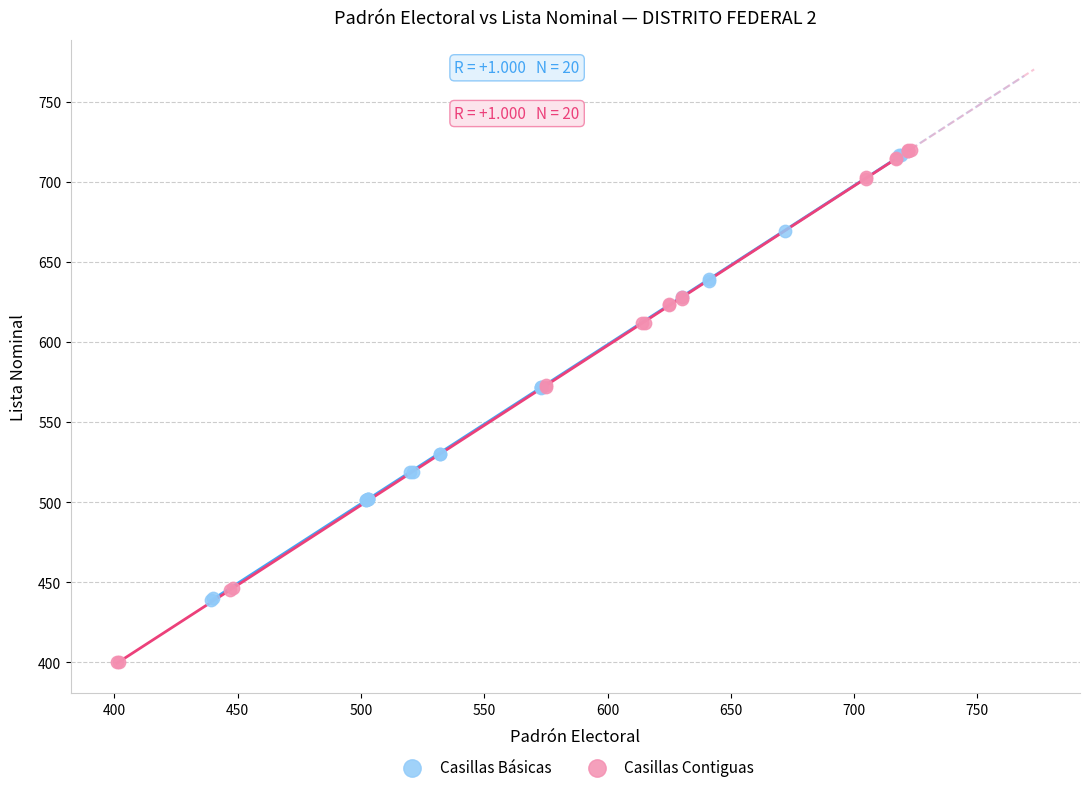

Which series contains the lowest Y value?

Casillas Contiguas